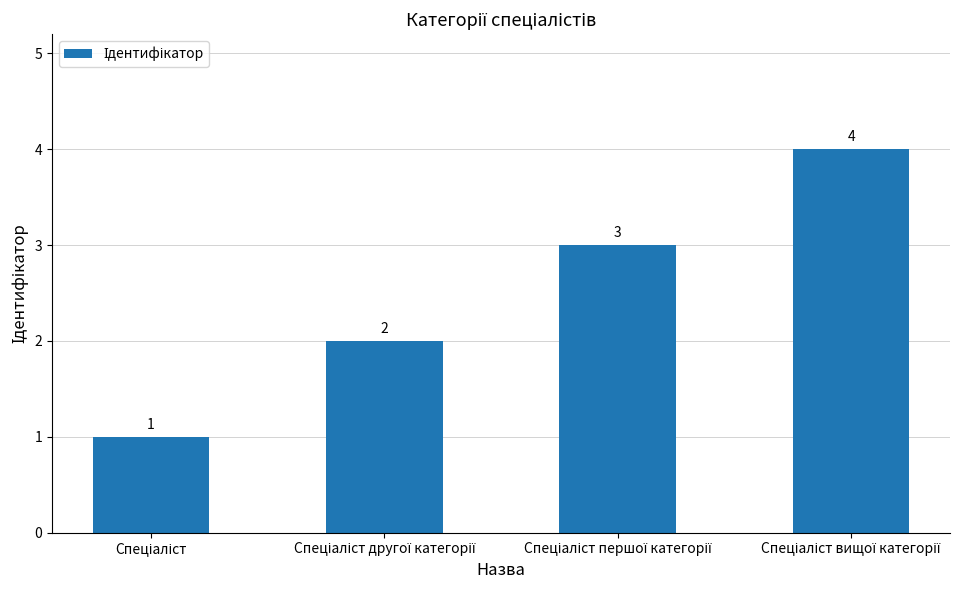

How many categories are shown in the chart?

4